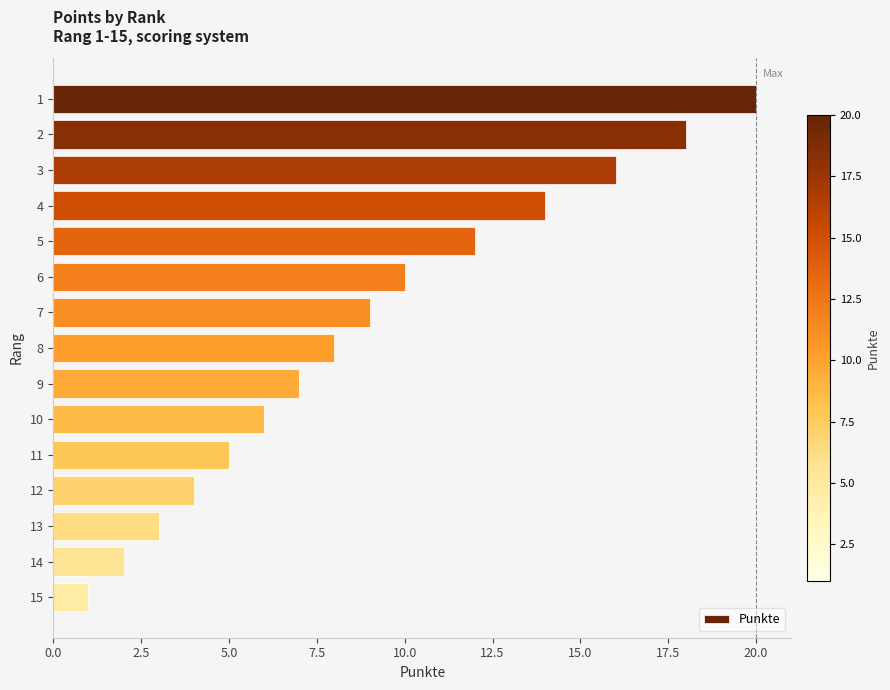

List the labels in order of value, smallest first.

15, 14, 13, 12, 11, 10, 9, 8, 7, 6, 5, 4, 3, 2, 1